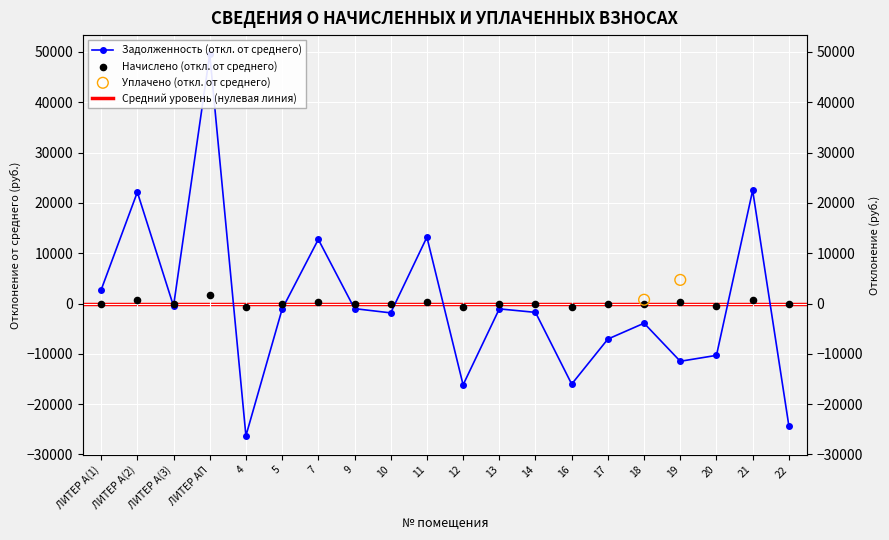

At which category is the sum across all series the highest?

ЛИТЕР АП